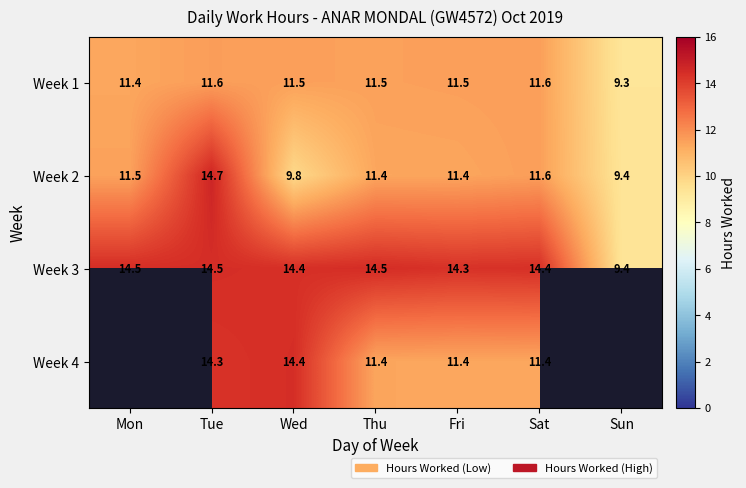

How many values in the Week 3 series are below 14?

1